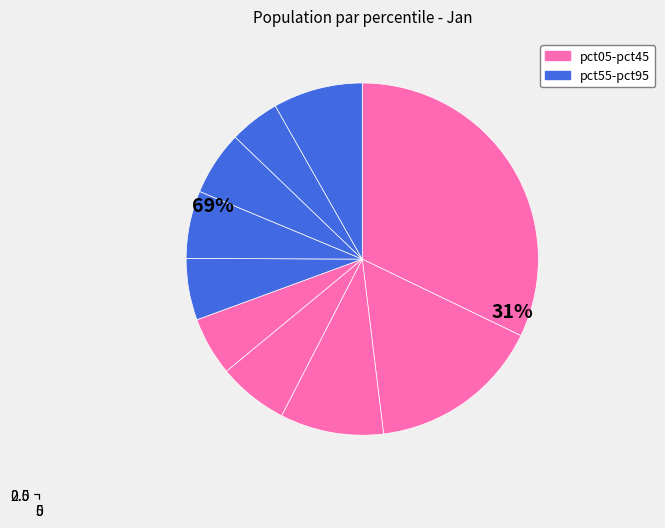

To the nearest percent, what percentage of the pie is pct45?

5%